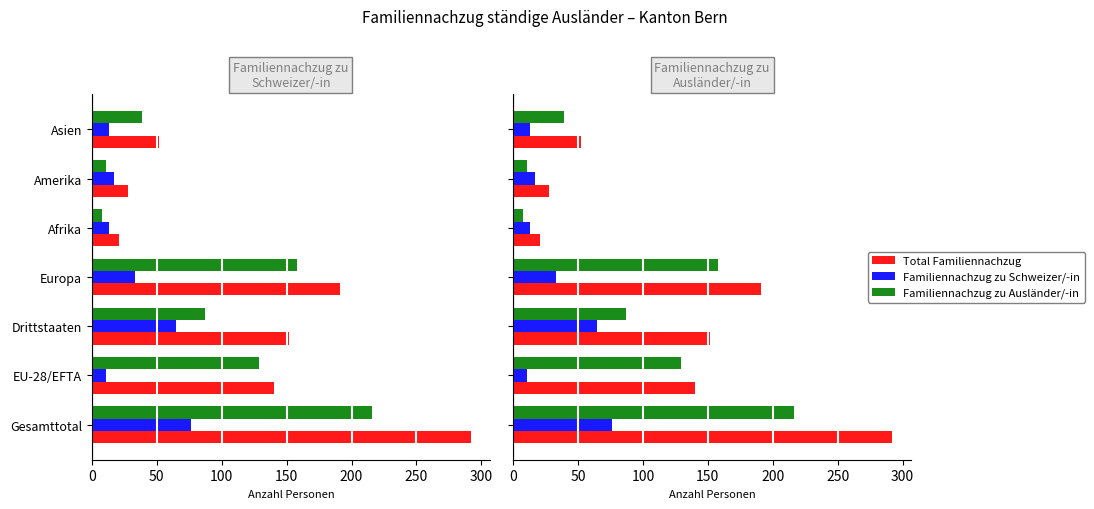

Rank the series by their average value, from lowest to highest.

Familiennachzug zu Schweizer/-in, Familiennachzug zu Ausländer/-in, Total Familiennachzug